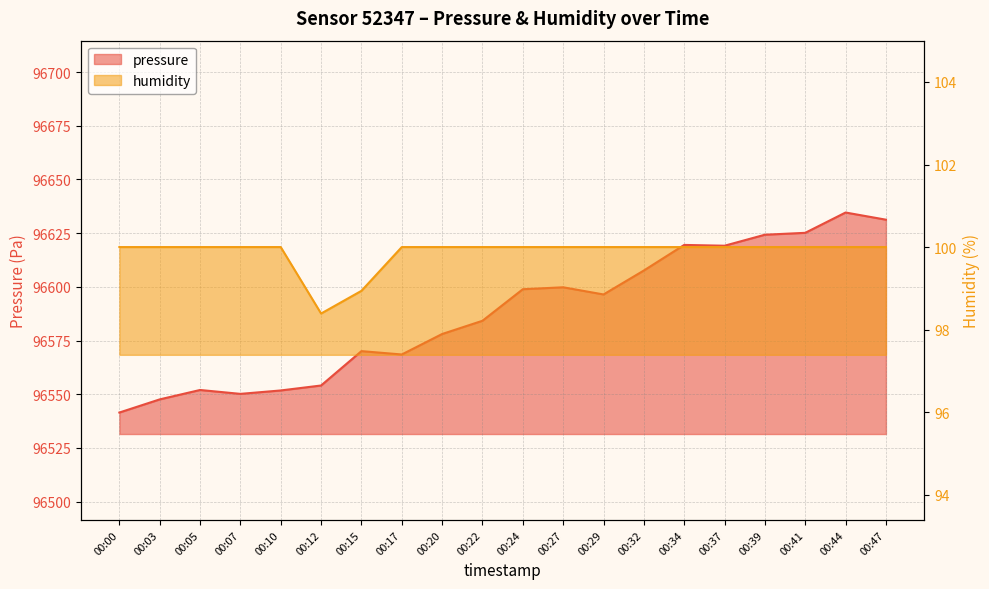

What is the spread (max minus min) of values at 00:22?

96484.2